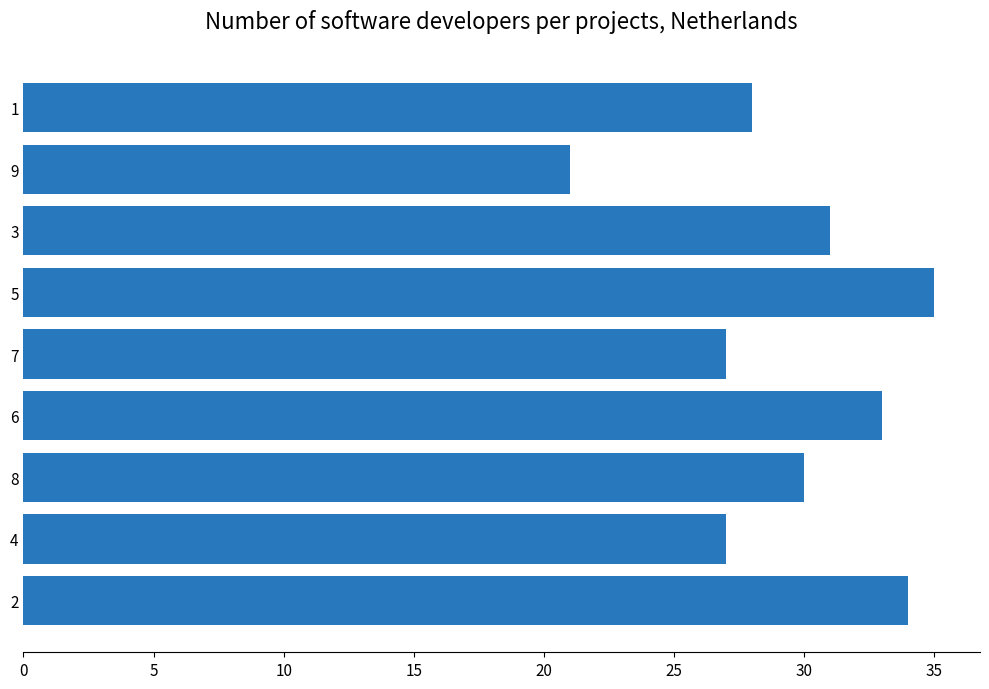

Does the chart contain stacked bars?

No